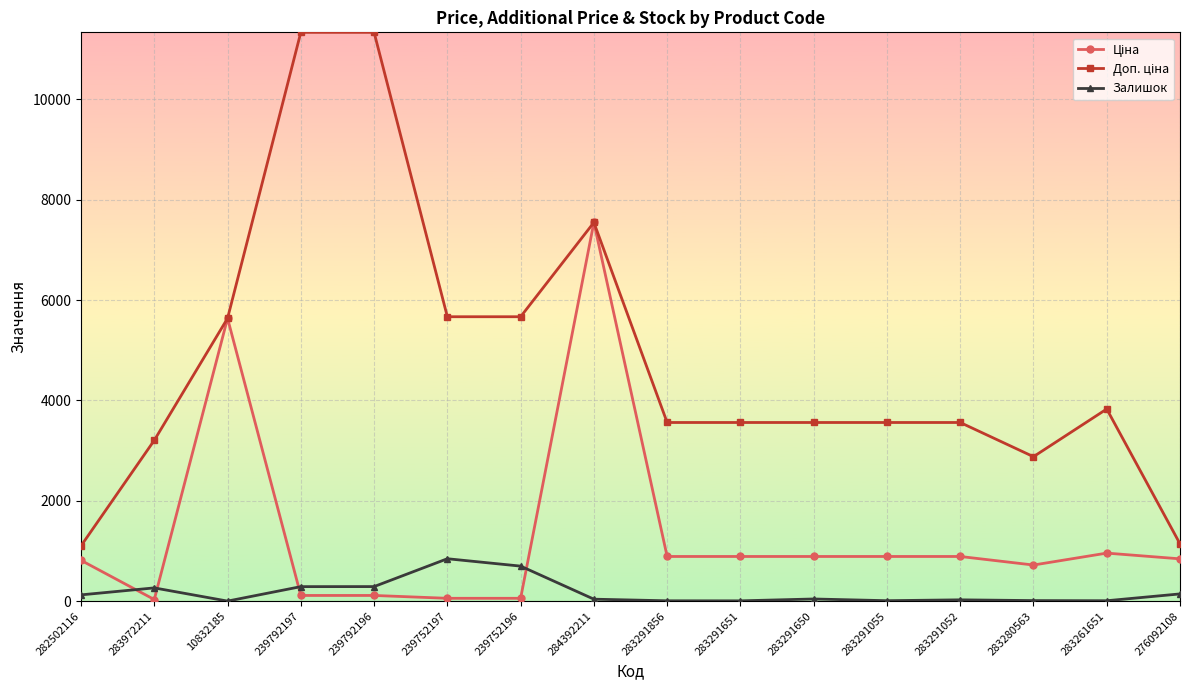

What is the maximum value shown in the chart?

11334.0